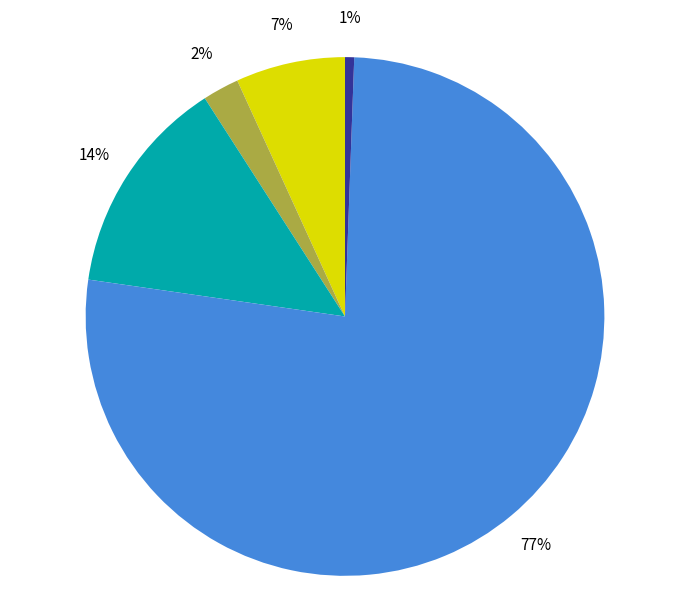

Is there a majority slice in this chart?

Yes